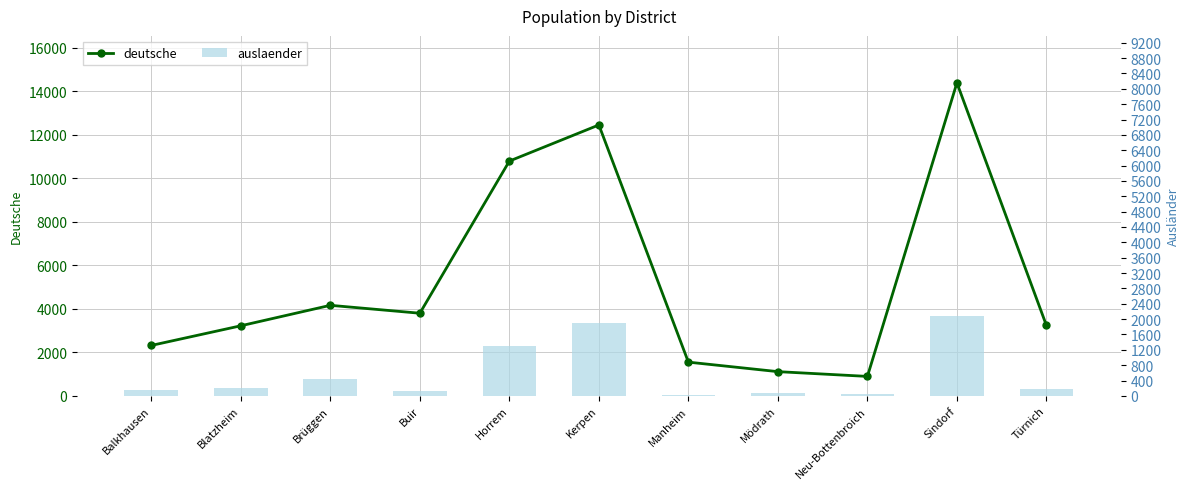

What is the smallest value displayed?

31